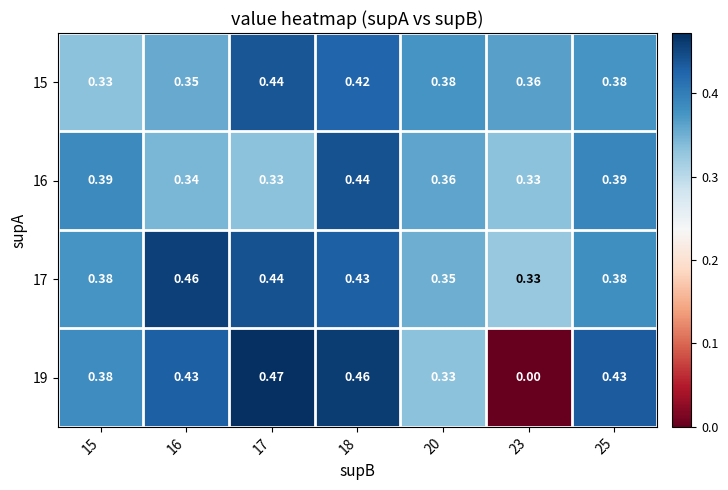

At how many categories does at least one series exceed 0?

7